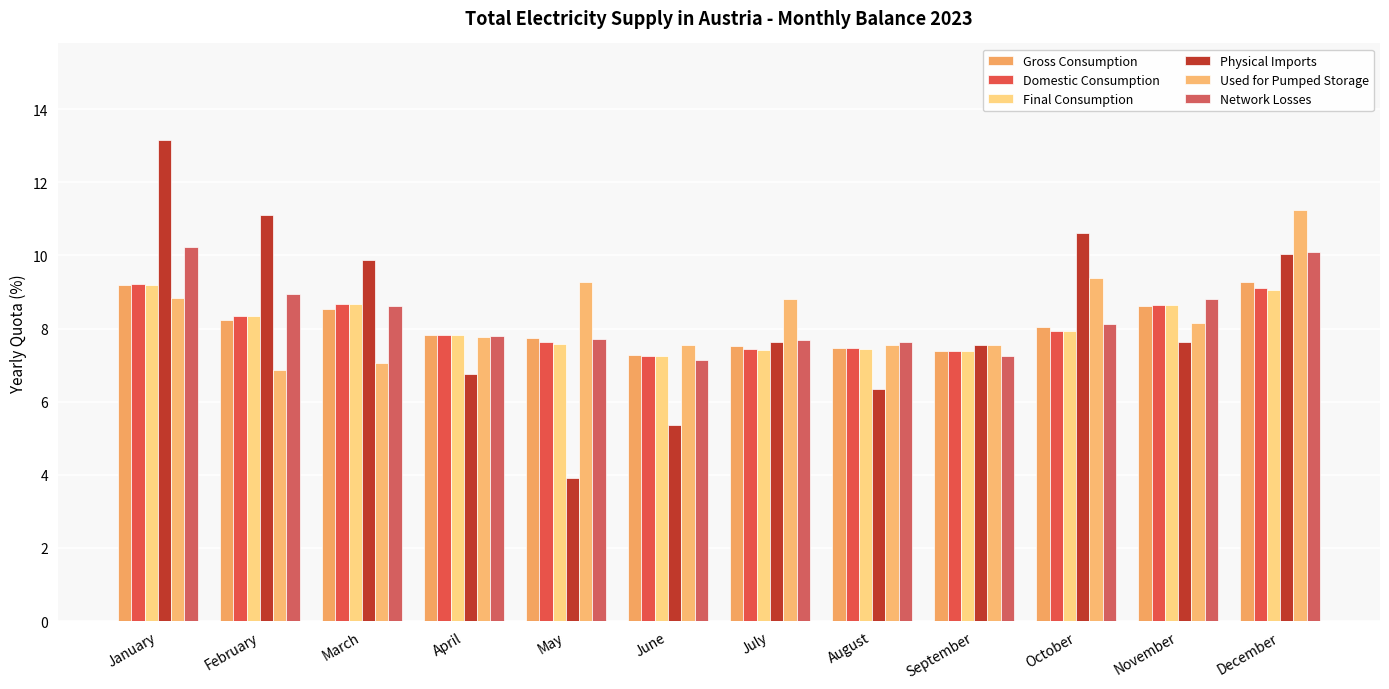

What is the value of the Gross Consumption bar at the 6th from the left?

7.3